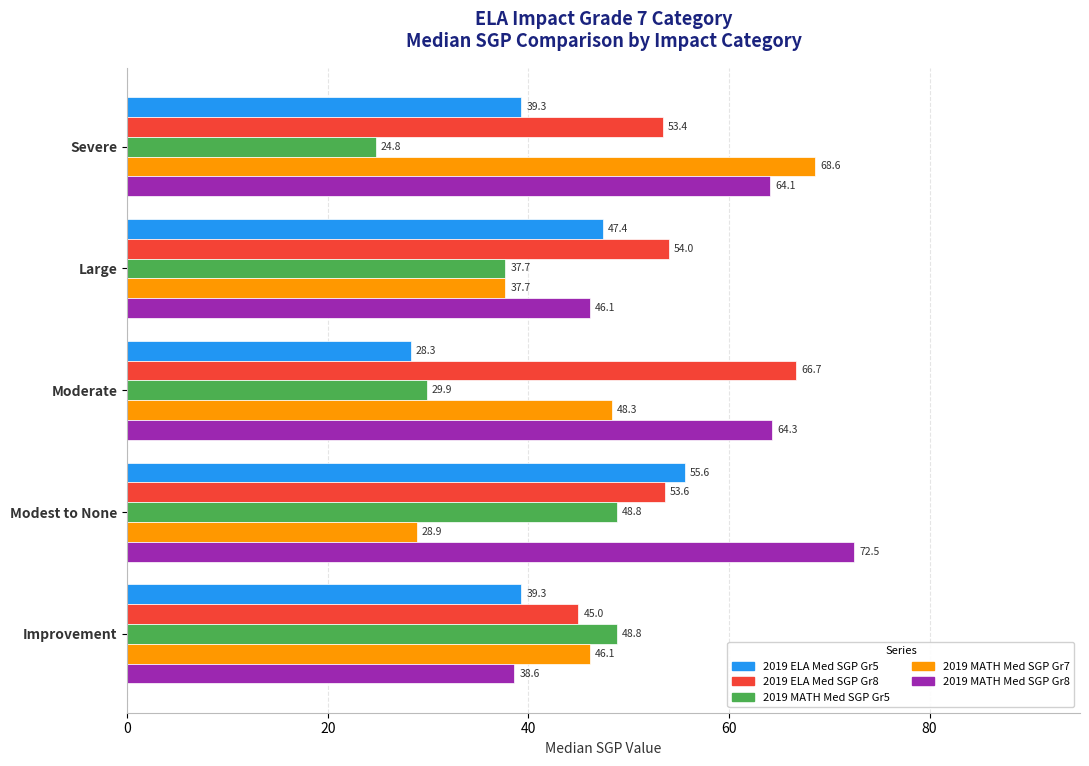

What is the sum of all 2019 MATH Med SGP Gr8 values?

285.6